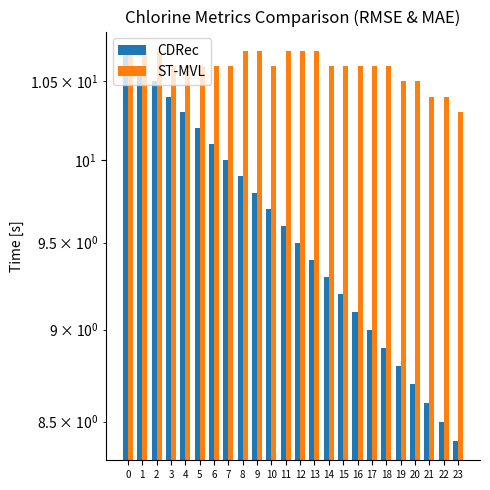

Reading right to left, what are all the values shown in this chart?

CDRec: 8.4	8.5	8.6	8.7	8.8	8.9	9.0	9.1	9.2	9.3	9.4	9.5	9.6	9.7	9.8	9.9	10.0	10.1	10.2	10.3	10.4	10.5	10.6	10.7
ST-MVL: 10.3	10.4	10.4	10.5	10.5	10.6	10.6	10.6	10.6	10.6	10.7	10.7	10.7	10.6	10.7	10.7	10.6	10.6	10.6	10.6	10.6	10.7	10.7	10.7